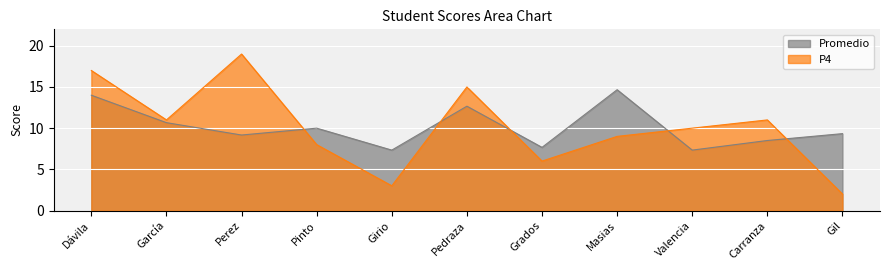

What is the difference between the second highest and second lowest values in the Promedio series?

6.7